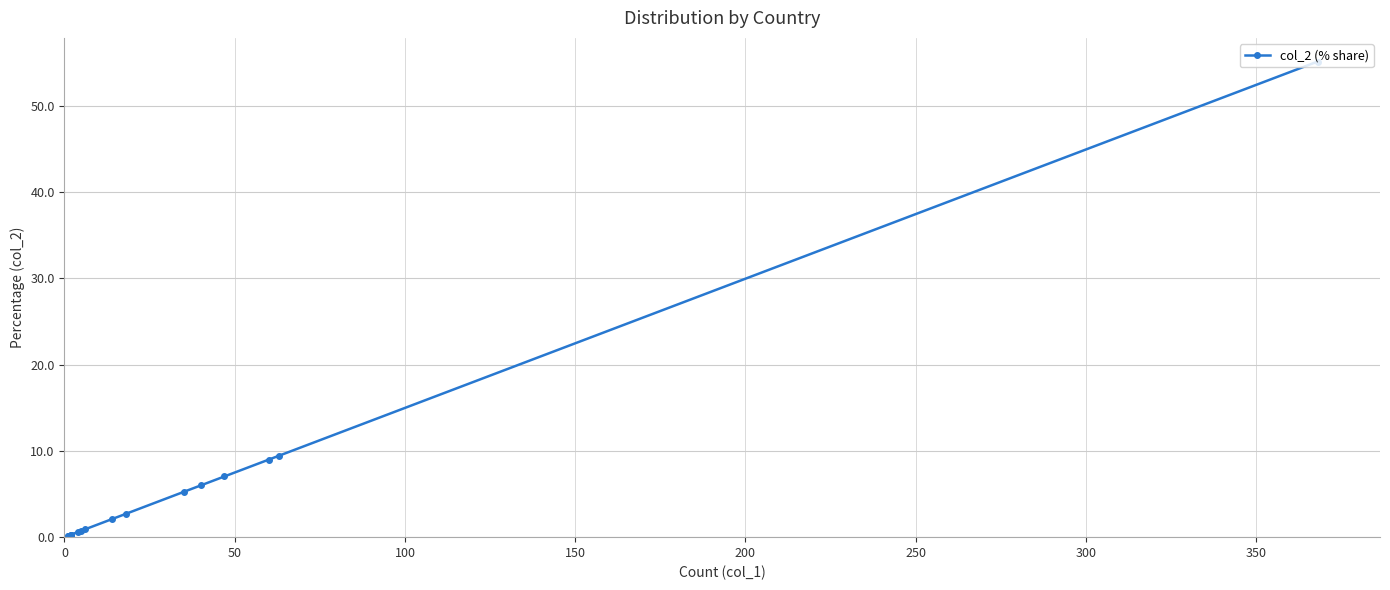

How many values are below 2?

8